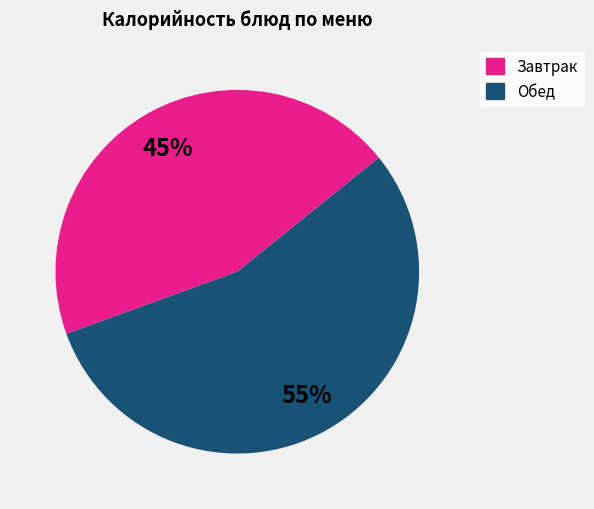

Does any single category account for the majority?

Yes